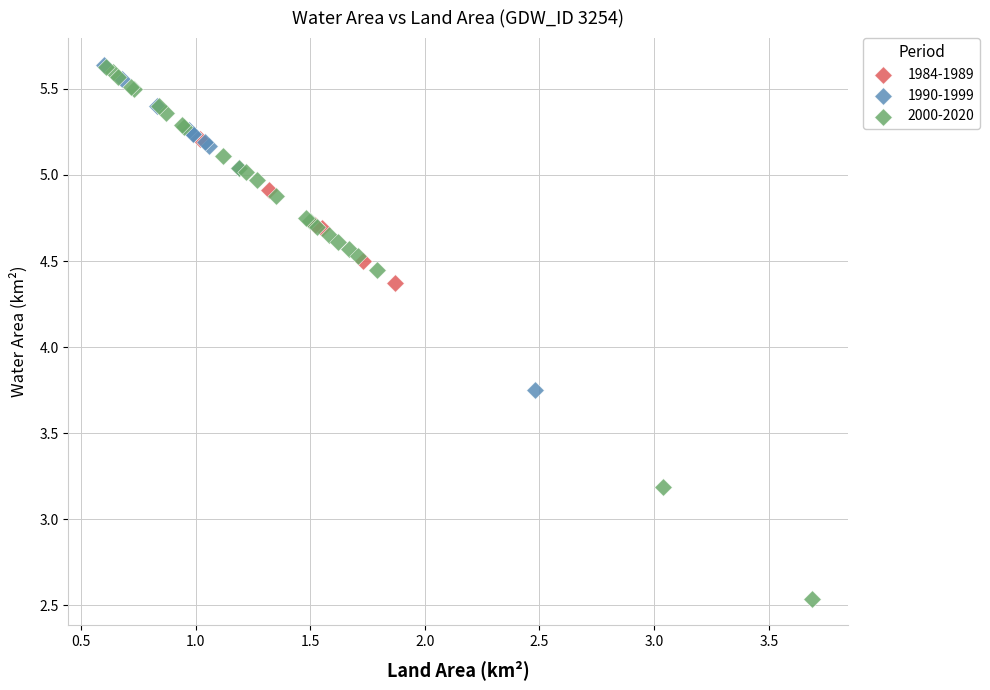

Which series has the widest spread of Y values?

2000-2020